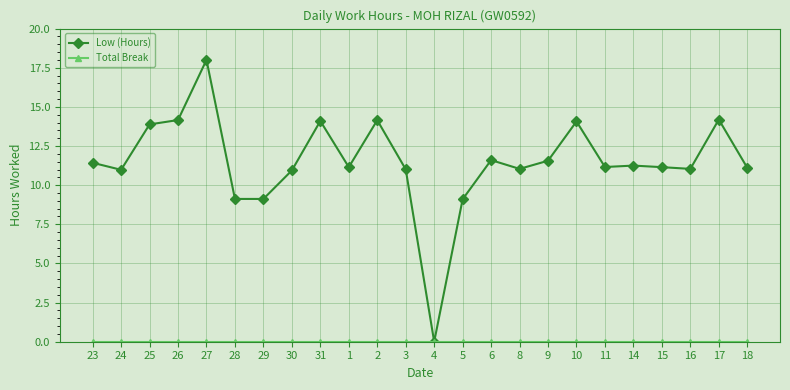

What value does the Low (Hours) series have at 30?

10.9